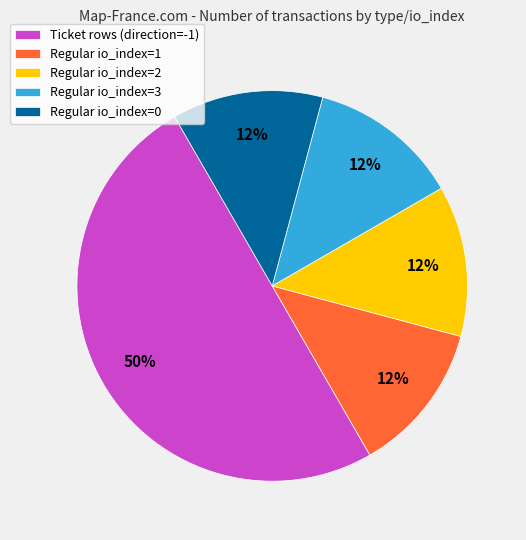

True or false: Regular io_index=2 accounts for 19% of the total.

False